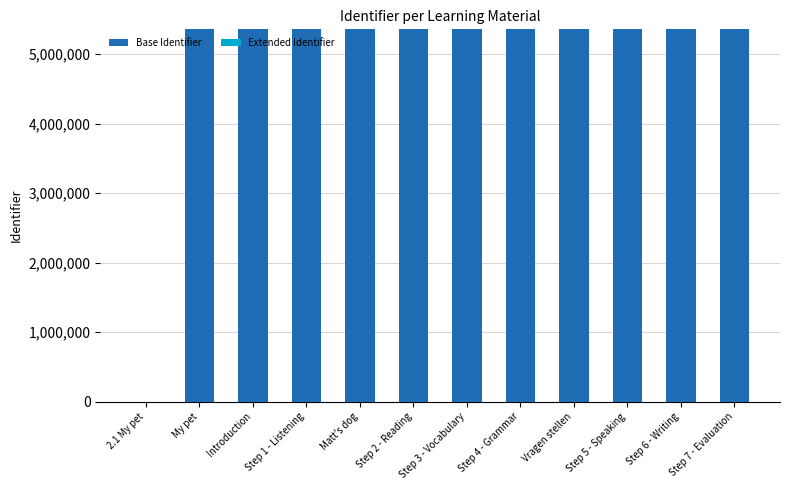

How many categories are shown in the chart?

12